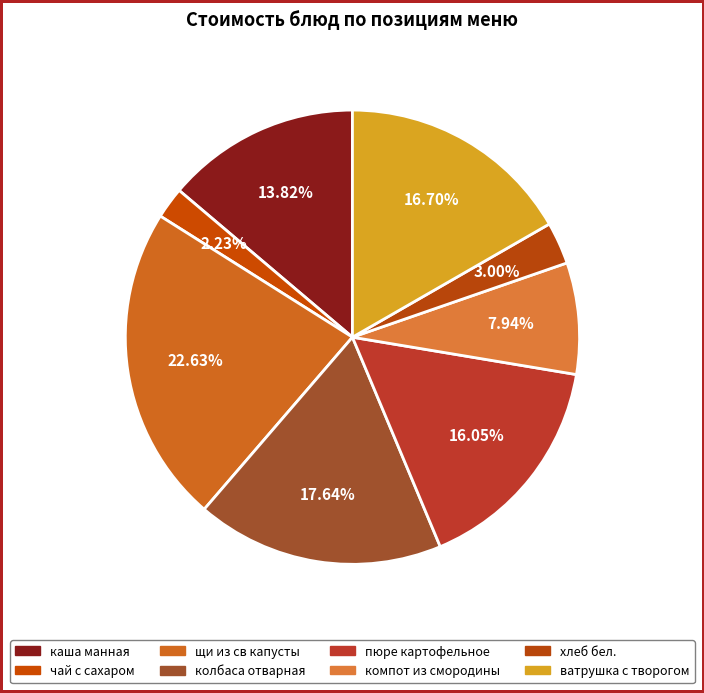

Is it true that колбаса отварная is 13% of the pie?

False